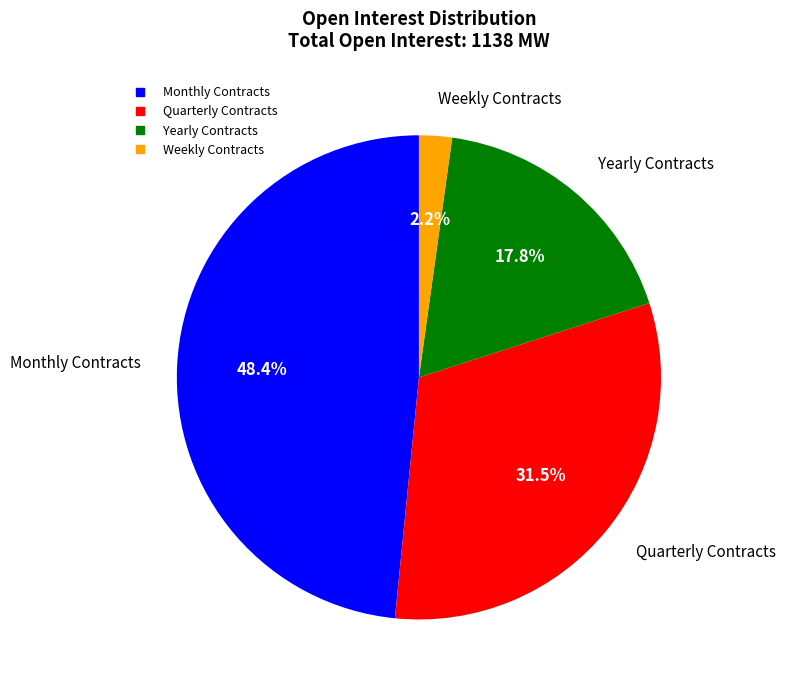

Is there any slice that represents more than half of the pie?

No